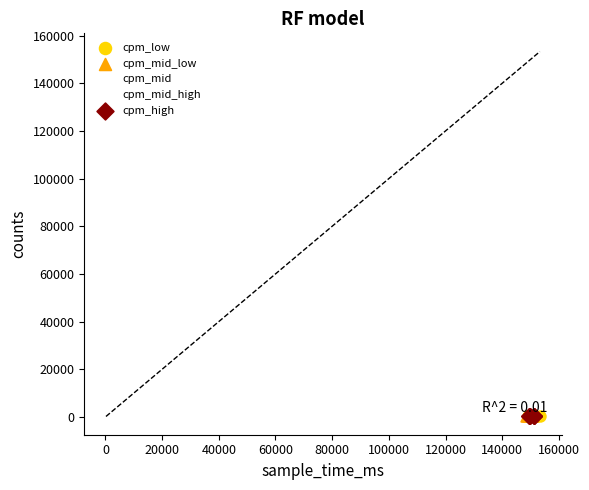

What are all the series names shown in the legend?

cpm_low, cpm_mid_low, cpm_mid, cpm_mid_high, cpm_high